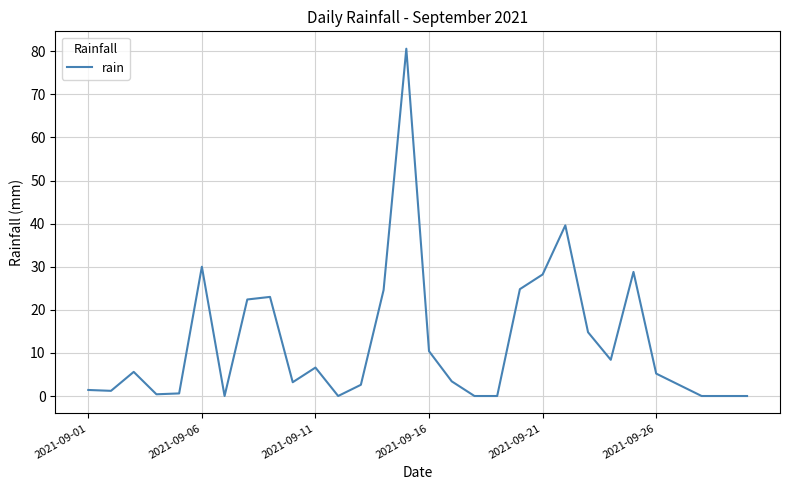

What is the greatest value displayed?

80.6